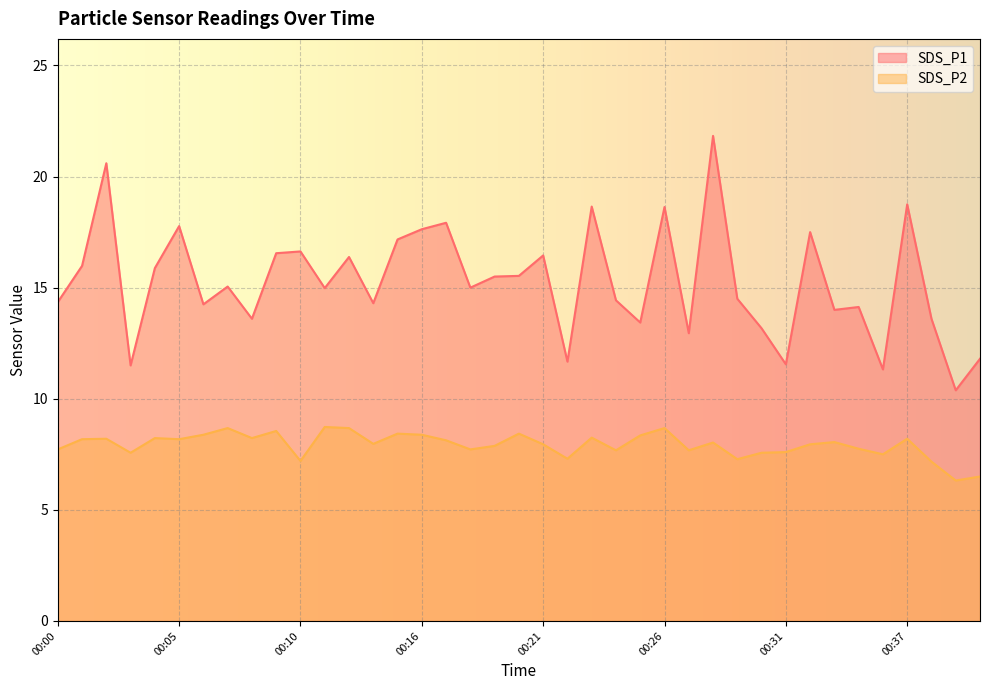

How many interior local peaks does the SDS_P1 series have?

13